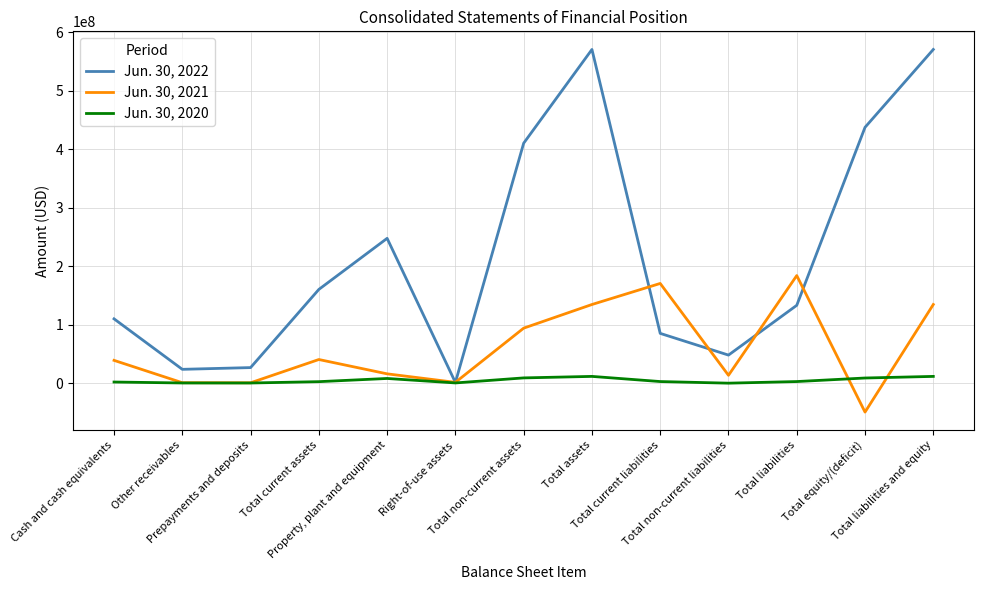

Rank the series at Cash and cash equivalents from highest to lowest value.

Jun. 30, 2022, Jun. 30, 2021, Jun. 30, 2020